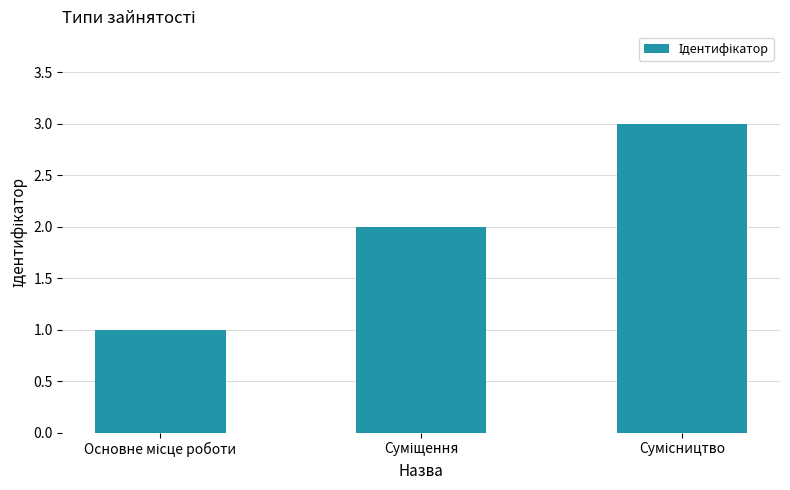

What is the sum of all values?

6